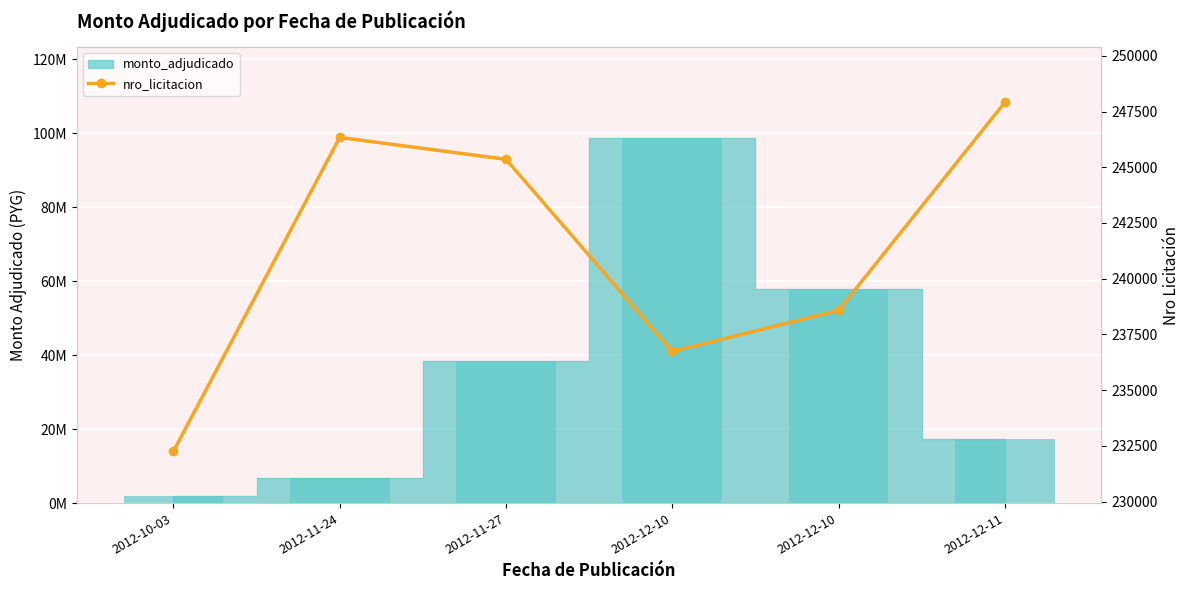

Where is the data nearest to the value 240081?

2012-12-10